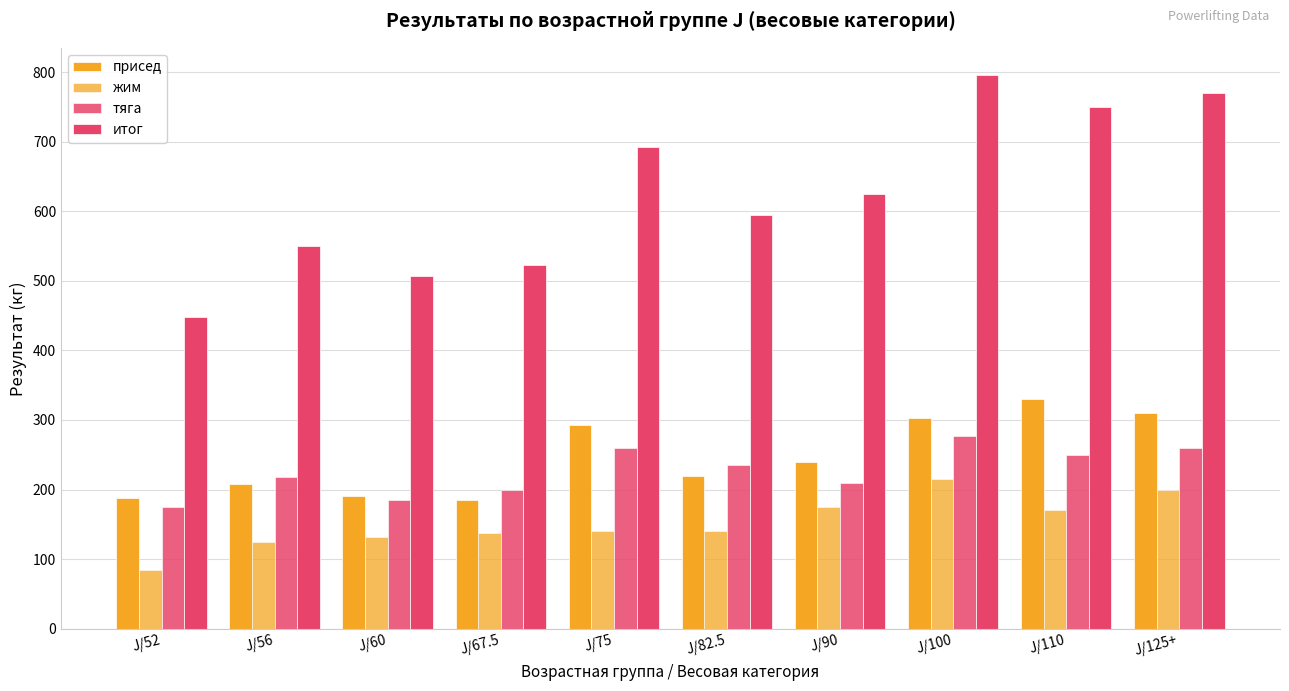

What is the sum of all жим values?

1520.0